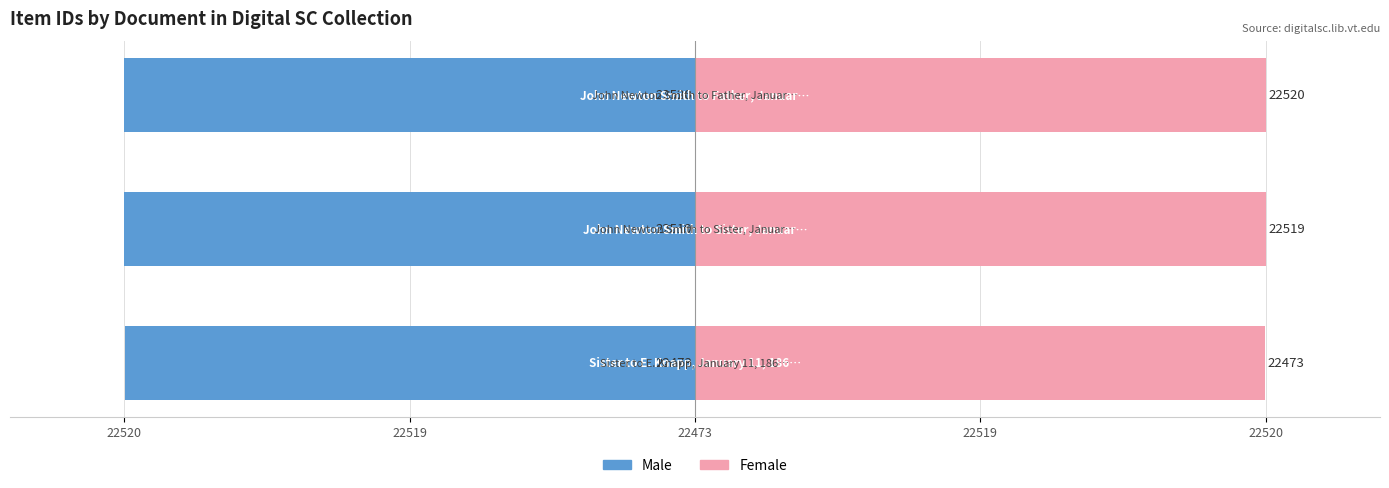

What are all the series names shown in the legend?

Male, Female